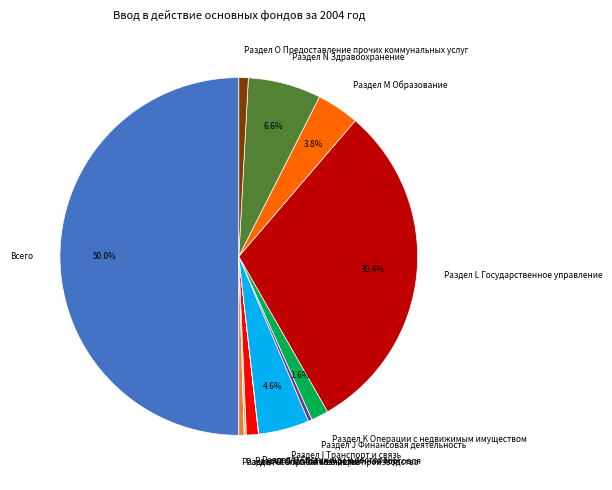

What is the largest slice in the pie chart?

Всего